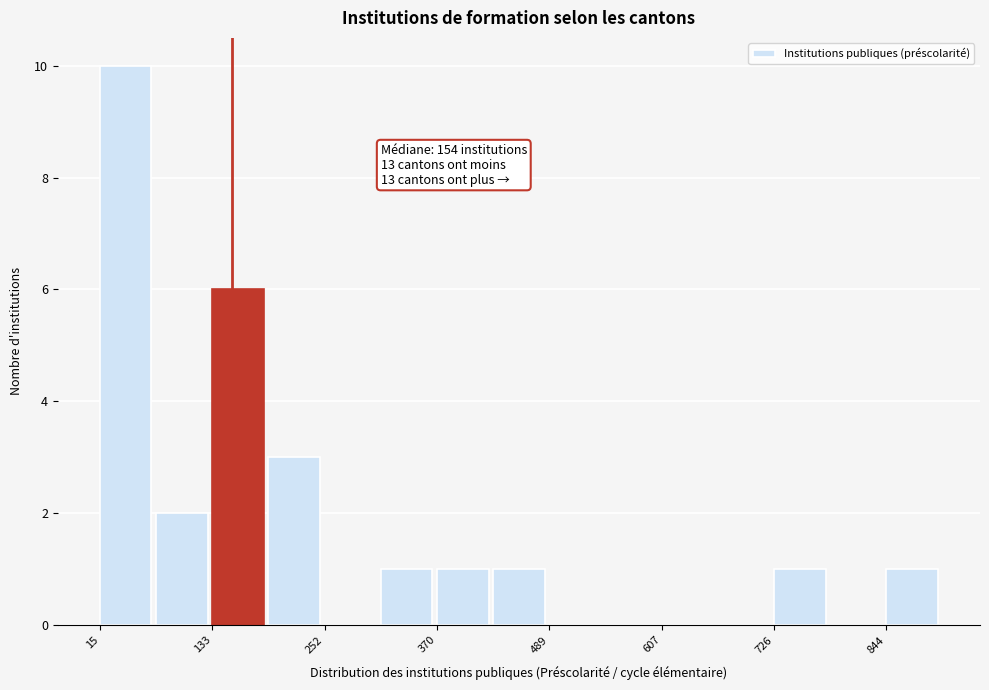

Read against the x-axis, roughly where is the centre of the tallest bar?

40